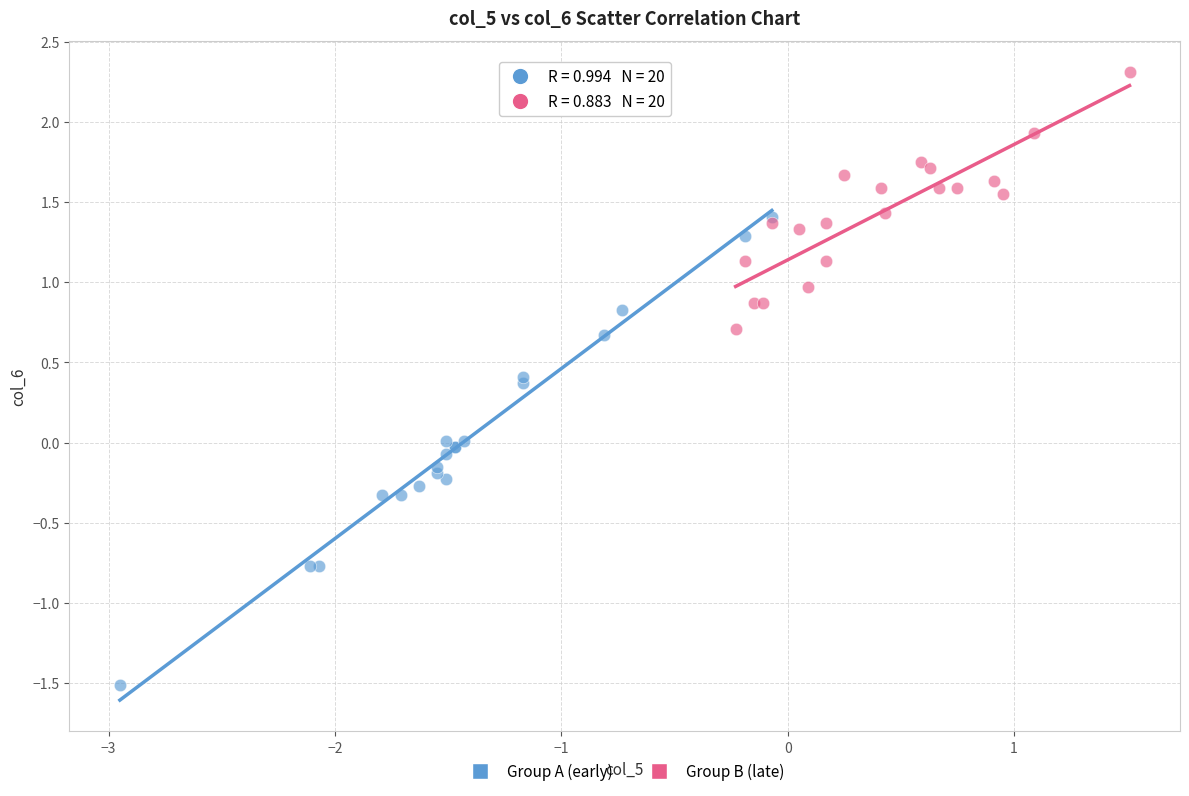

Which series reaches the maximum Y coordinate?

Group B (late)